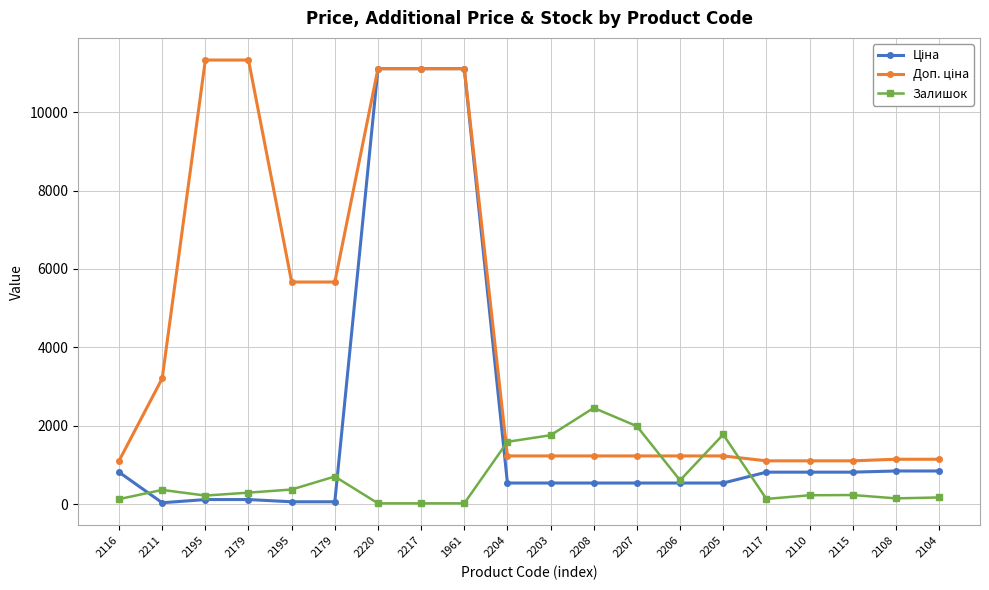

Which has a higher value, 2220 or 2115?

2220